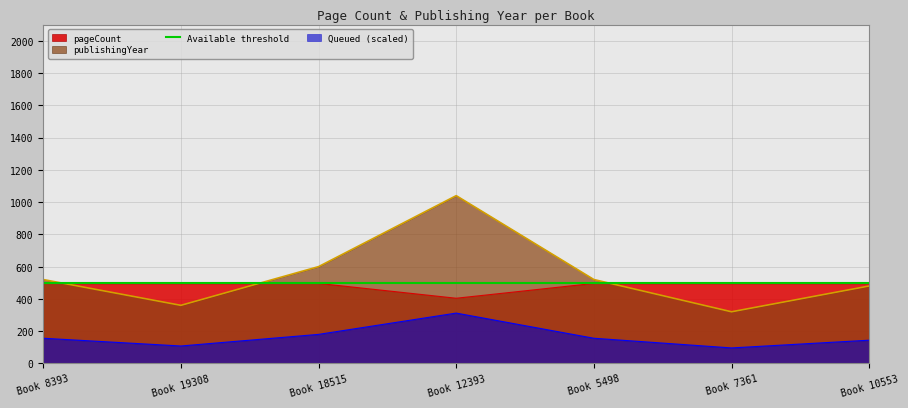

Which category has the lowest value in the publishingYear series?

Book 7361